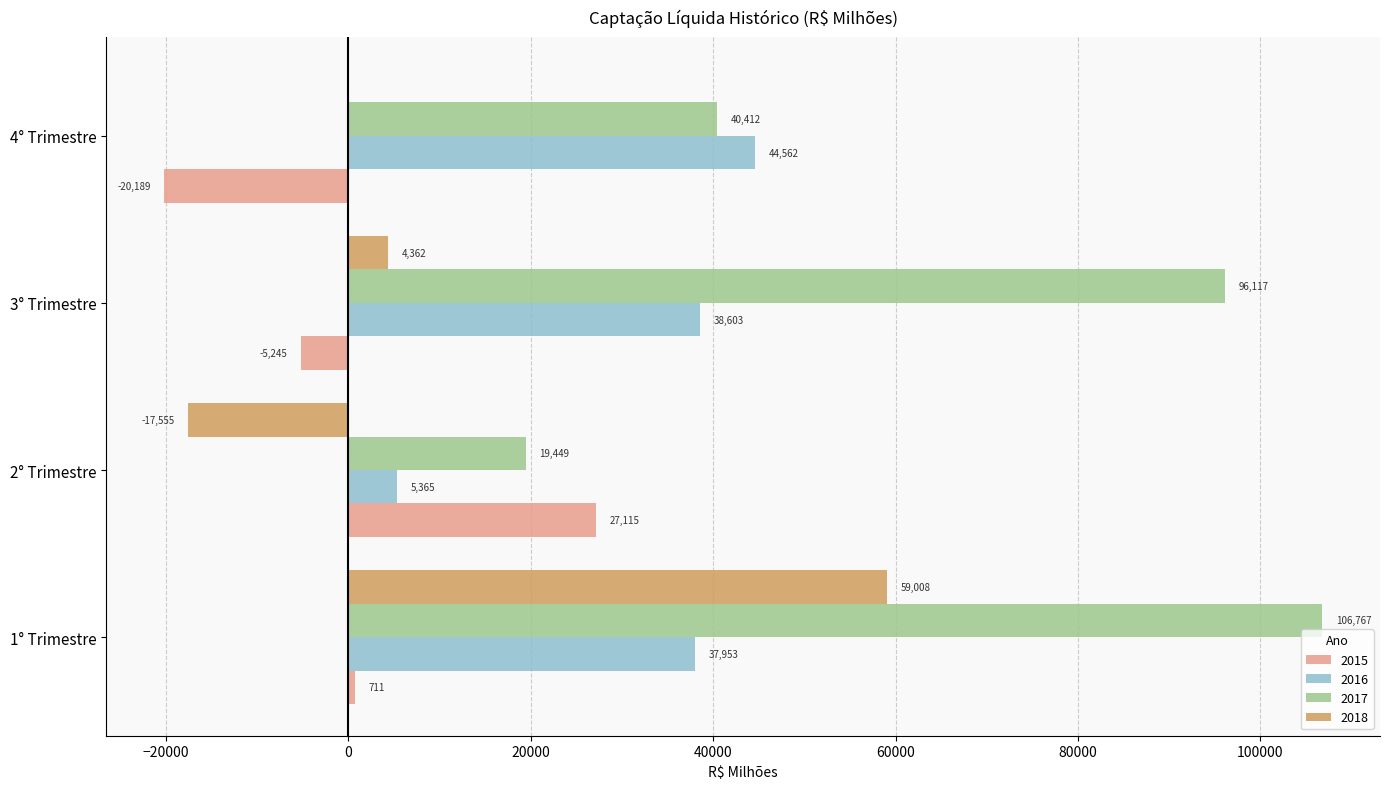

Which series has the largest range (max minus min)?

2017